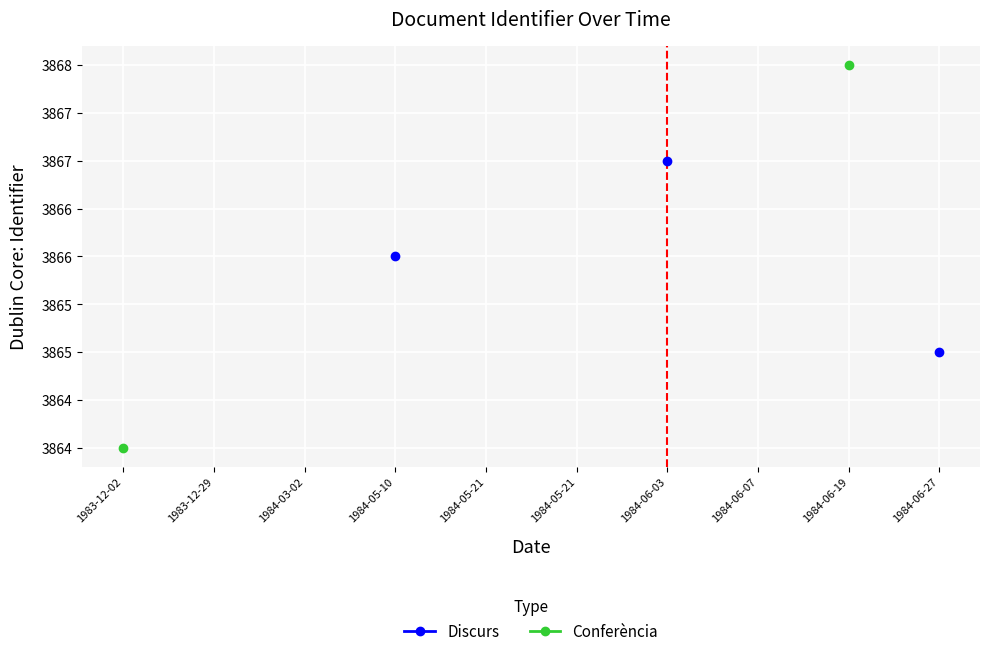

Rank the series by their maximum value, from lowest to highest.

Discurs, Conferència